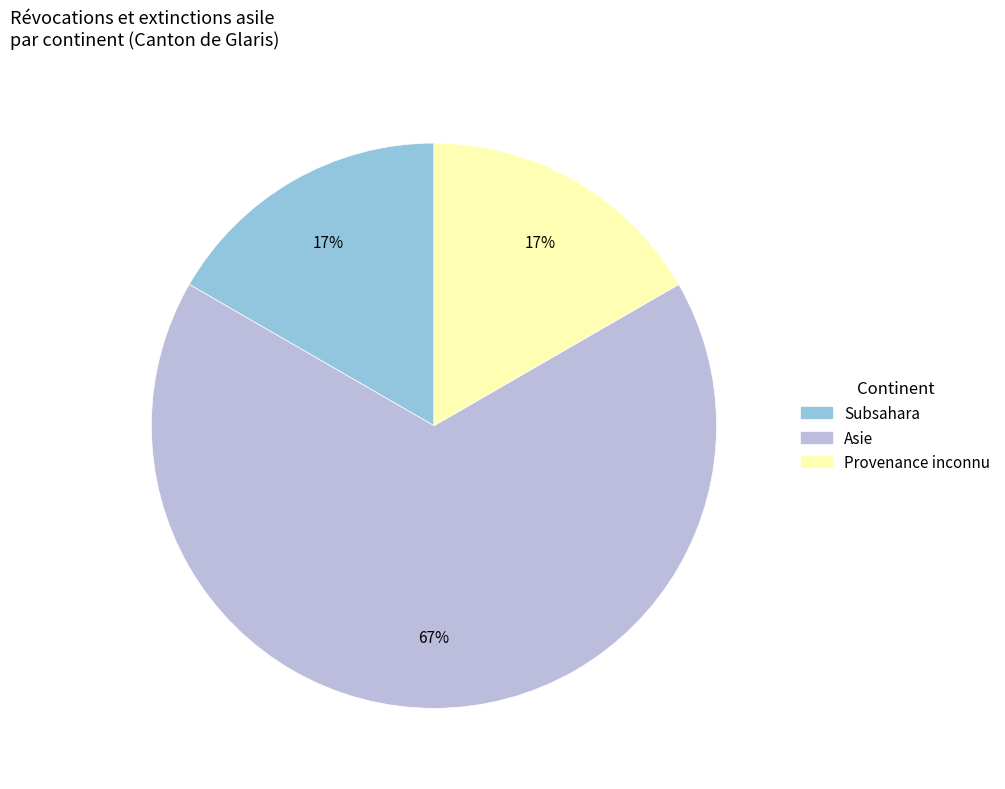

How many slices are in this pie chart?

3